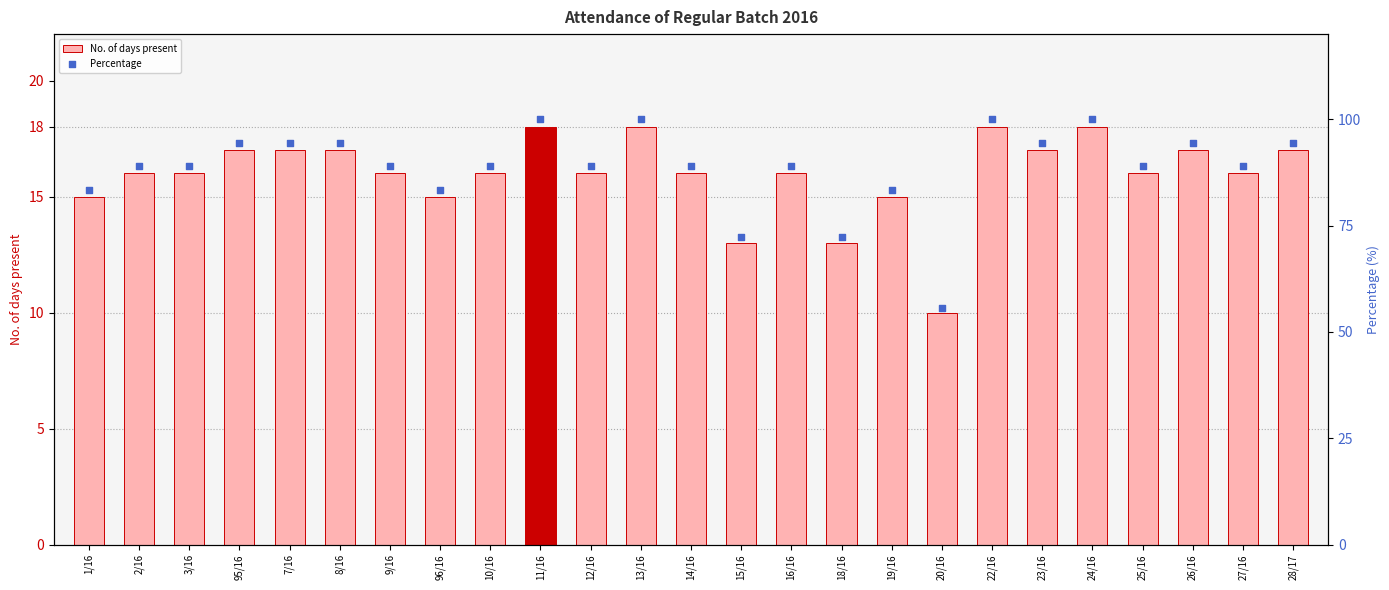

At how many categories does at least one series exceed 34?

25